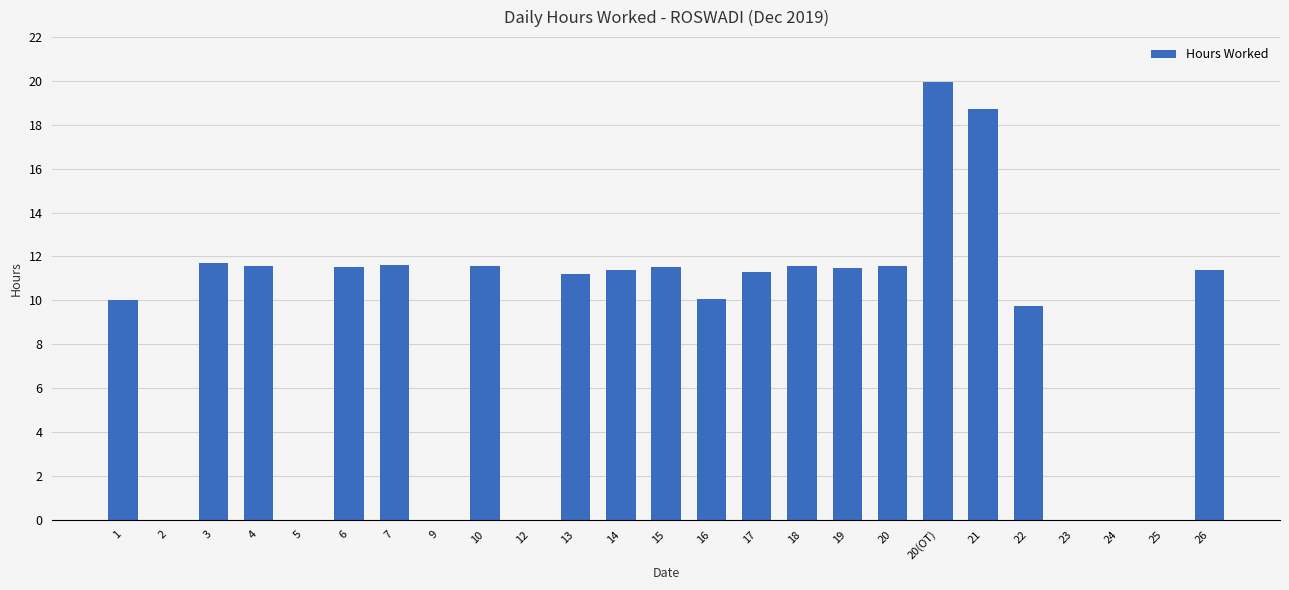

At which label is the value closest to 9?

22